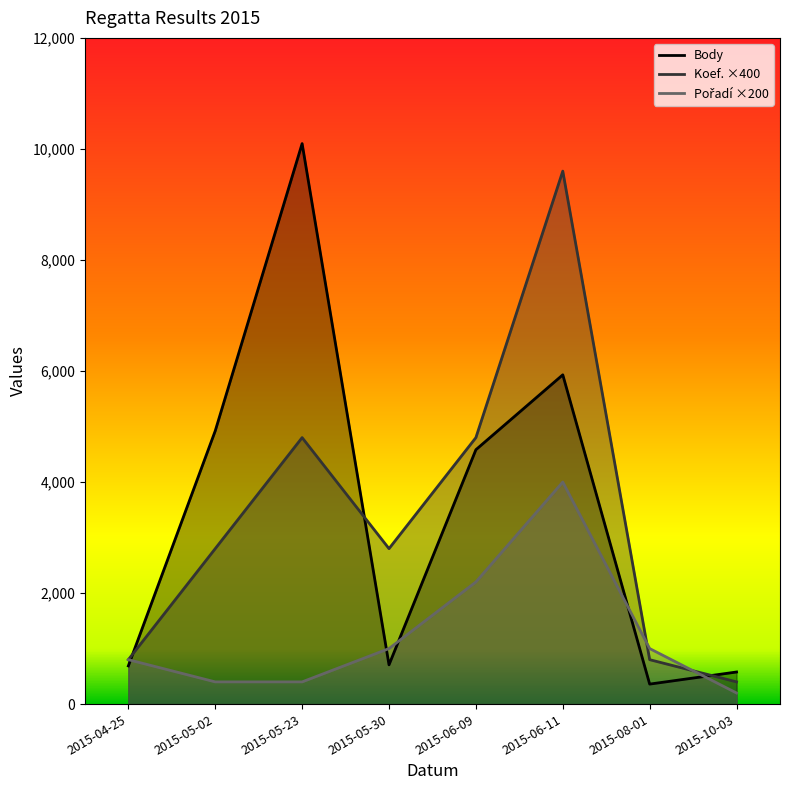

Does the chart have visible grid lines?

No